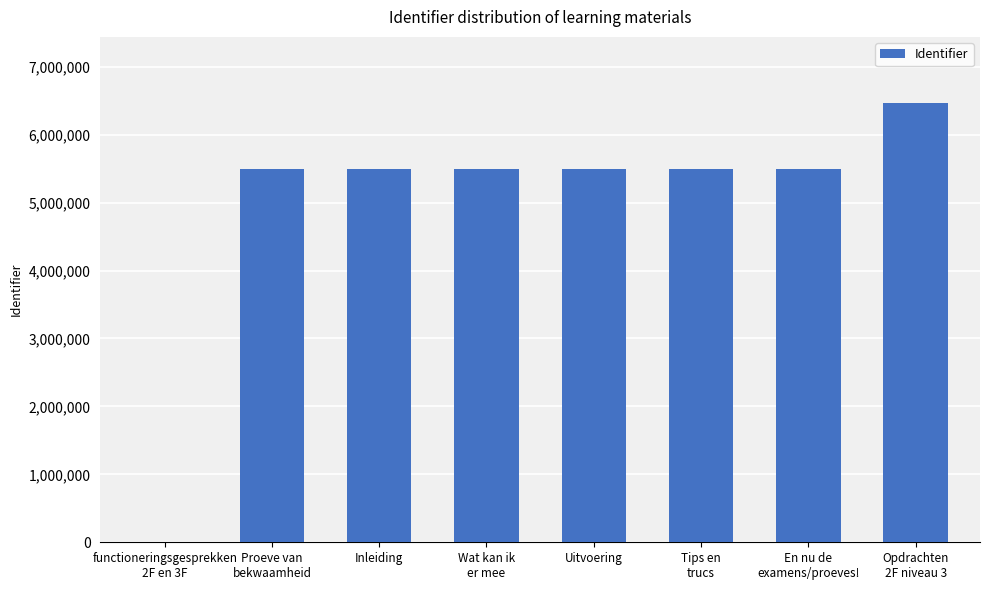

Is it true that the value at Uitvoering is 5491995?

True